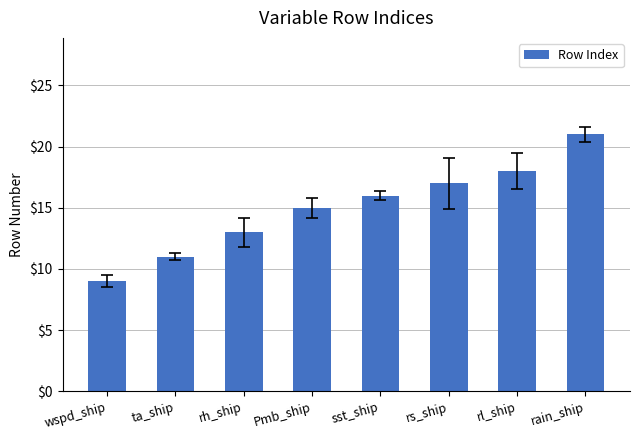

What is the sum of all values?

120